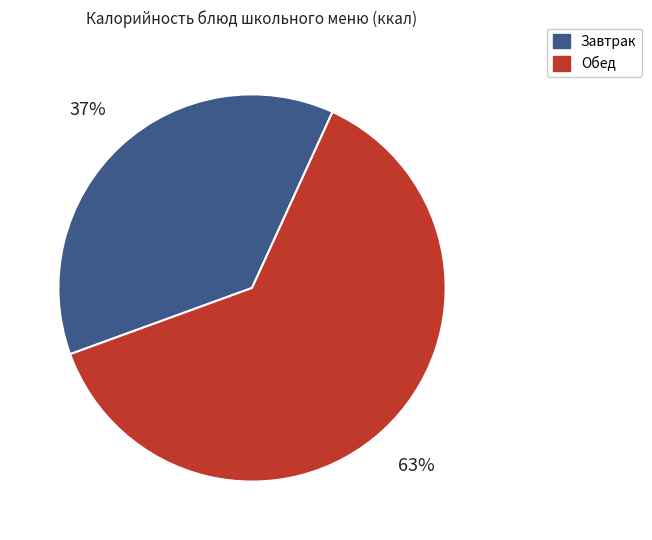

True or false: Завтрак accounts for 37% of the total.

True